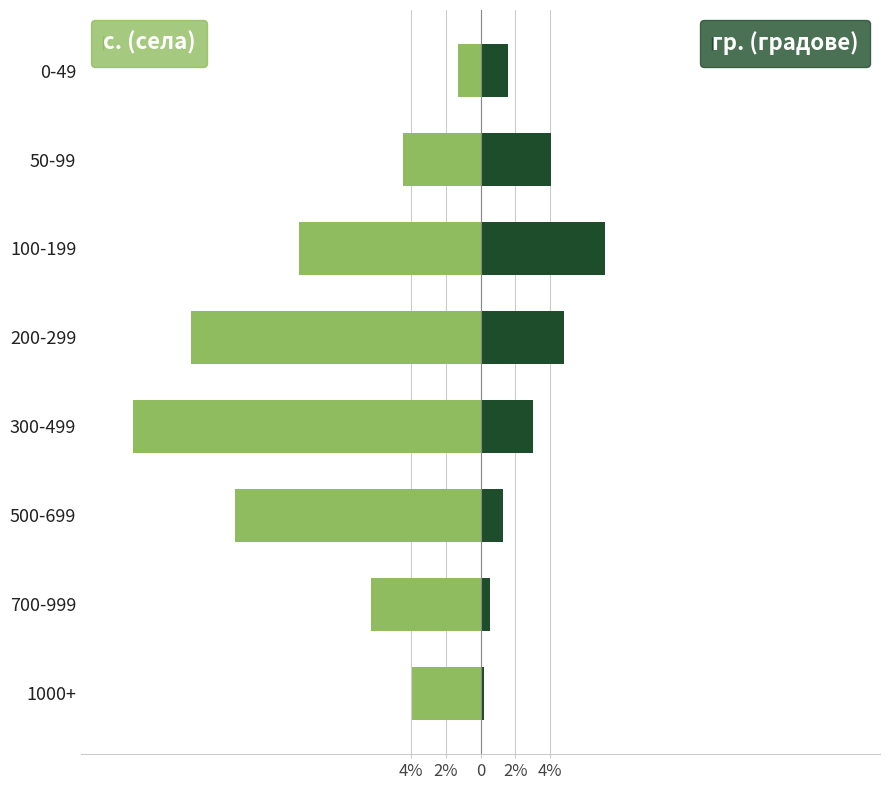

What is the difference between the maximum and minimum values in the Вид: с. (Left) series?

18.7